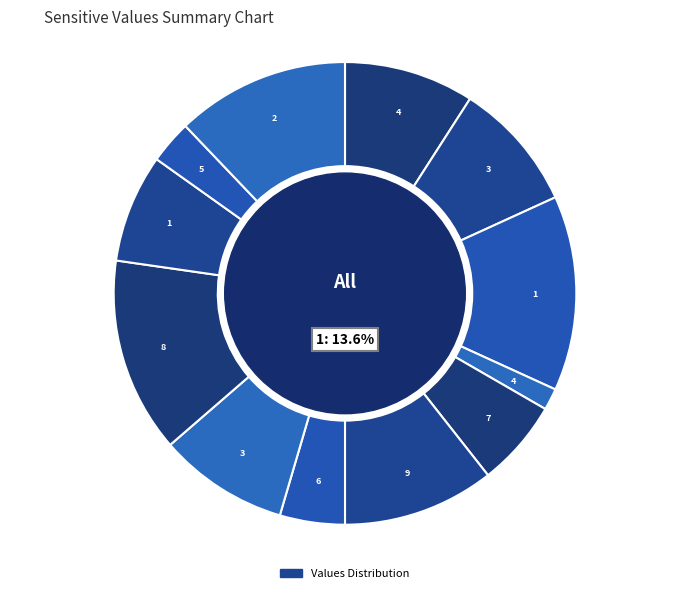

How many segments does this pie chart have?

12